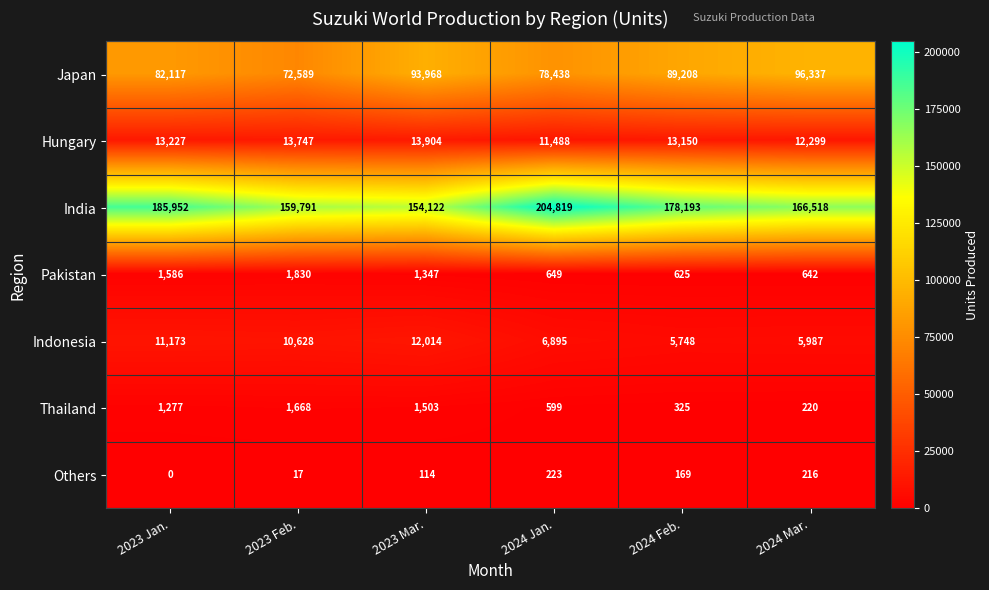

What is the total value across all series at 2023 Jan.?

295332